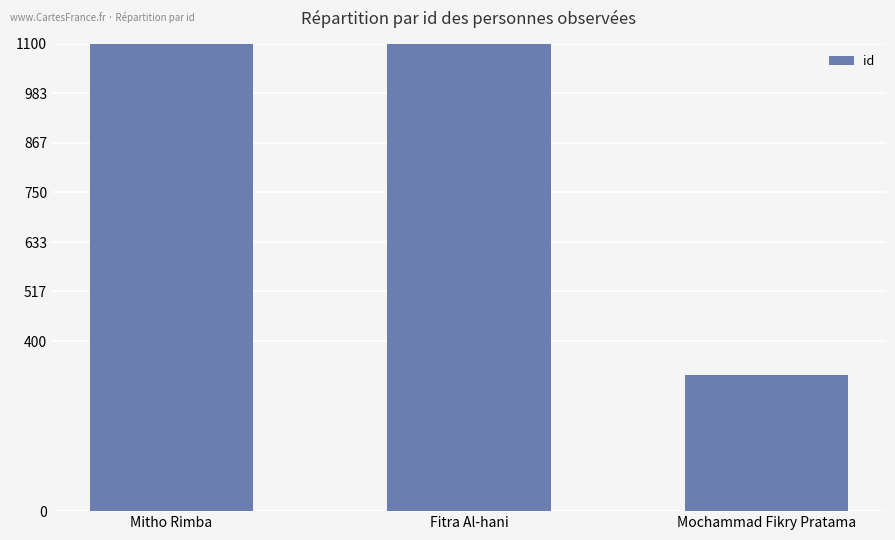

What is the value of the 1st bar from the left?

2119